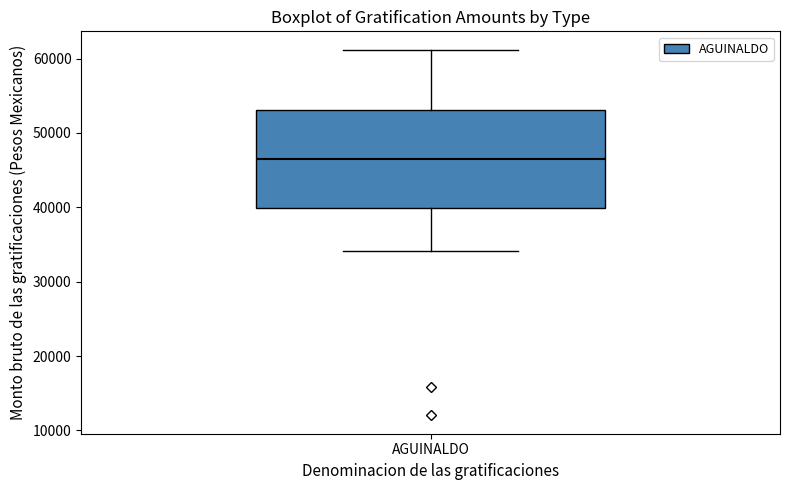

Transcribe this box plot: give where the median line is, the range the box spans, and where the two whiskers end, as read against the y-axis. The values are not printed on the chart, so give them approximately, as read against the axis.

median 47000, box 40000 to 53000, whiskers 34000 to 61000